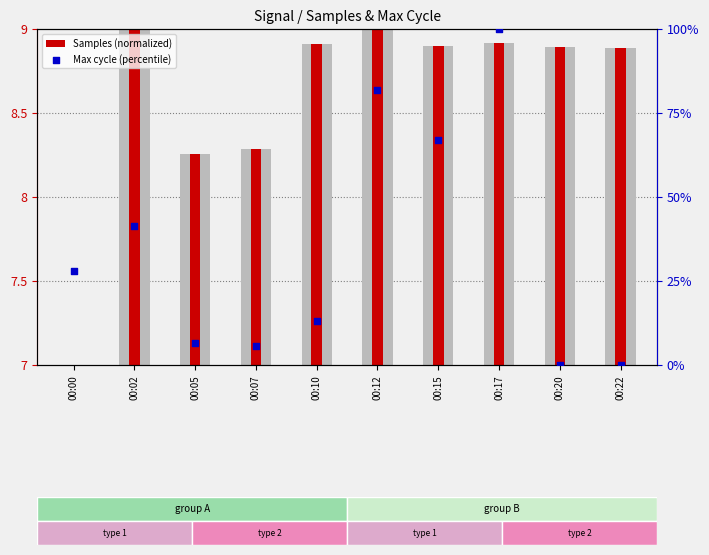

What are all the series names shown in the legend?

Samples (normalized), Max cycle (percentile)